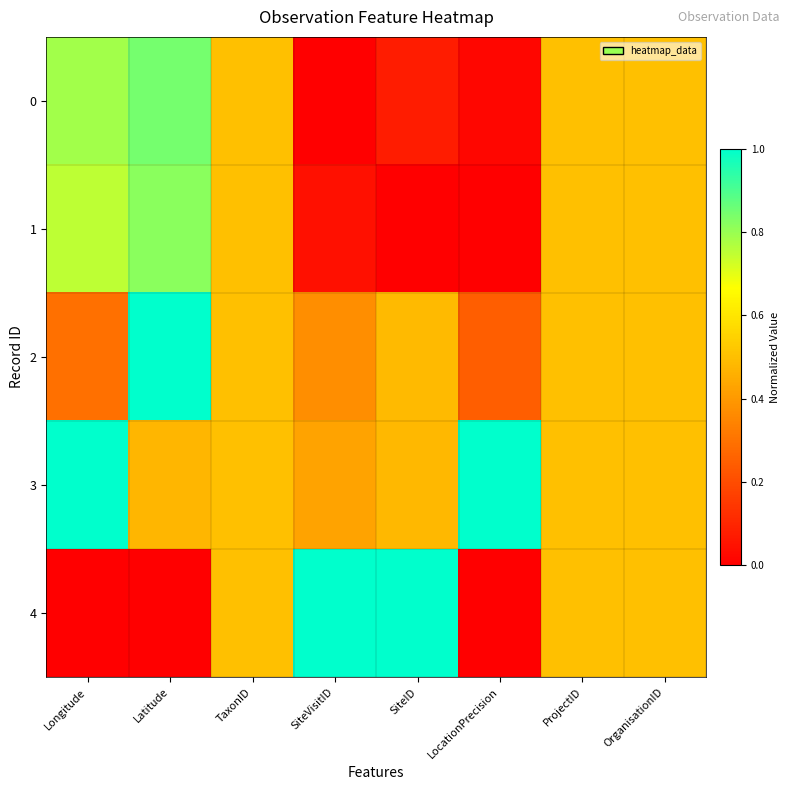

How many distinct data groups are displayed?

5